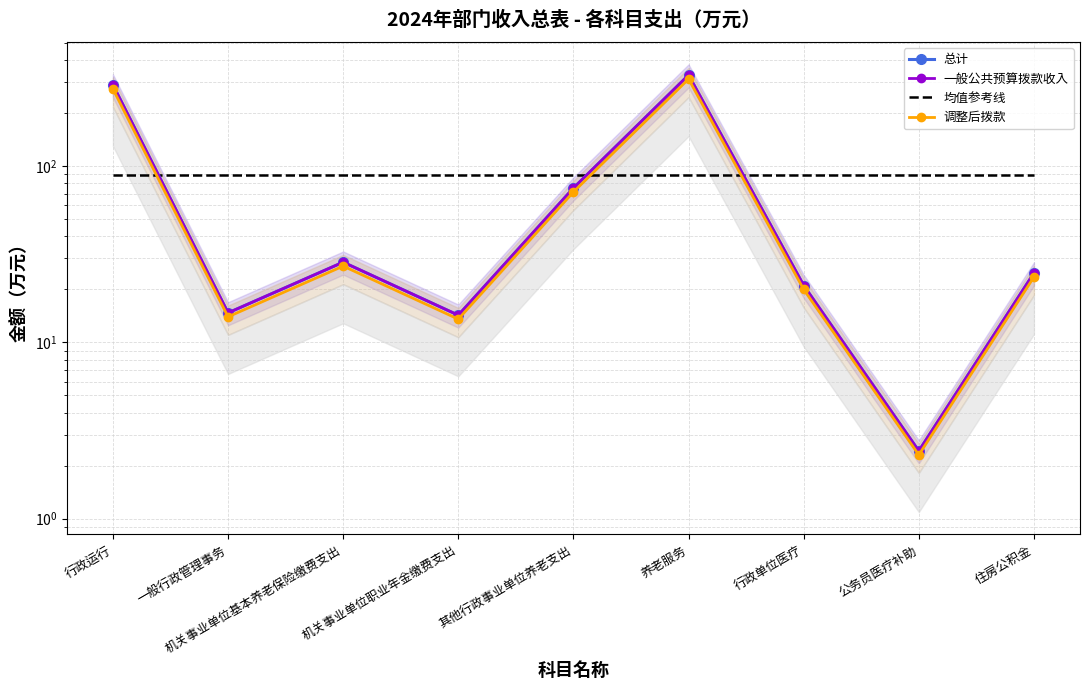

How many lines are shown in the chart?

4